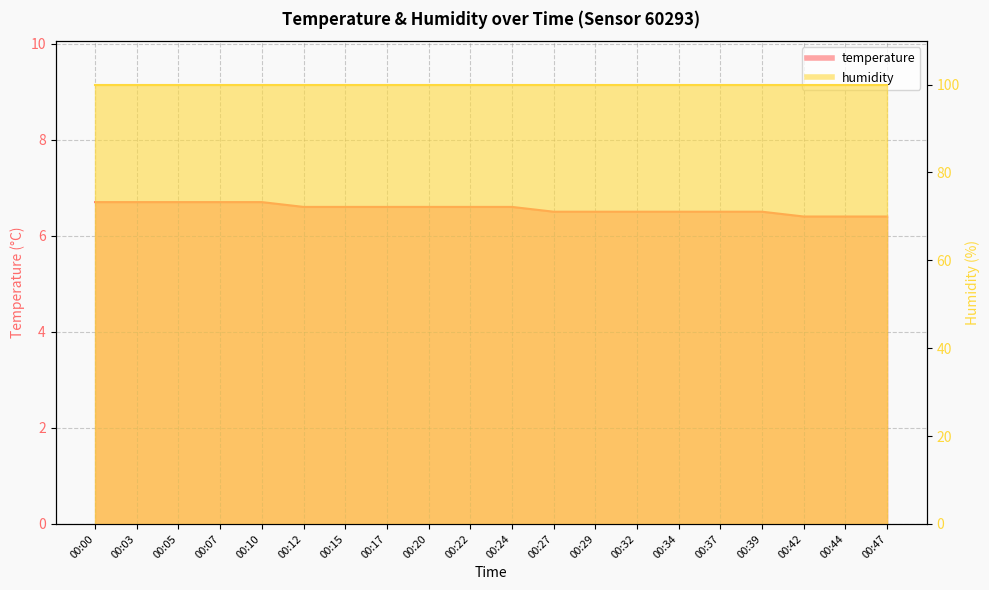

Count the values in the range 6 to 7.

20